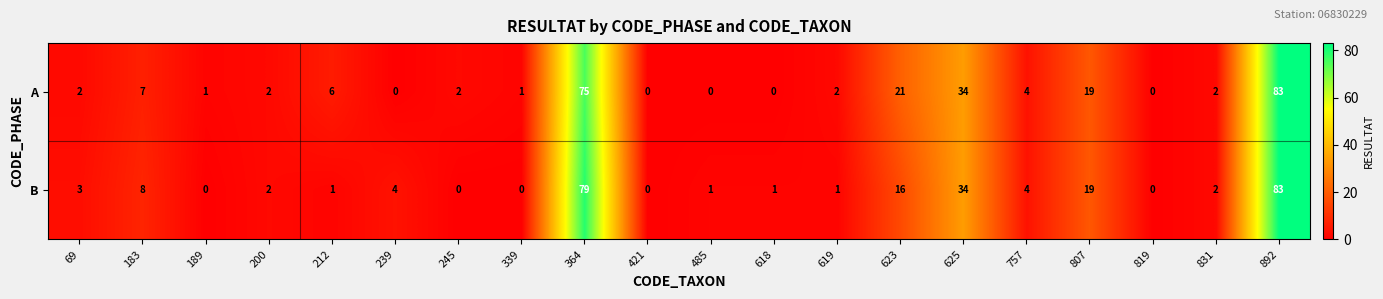

How many data points does each series have?

20